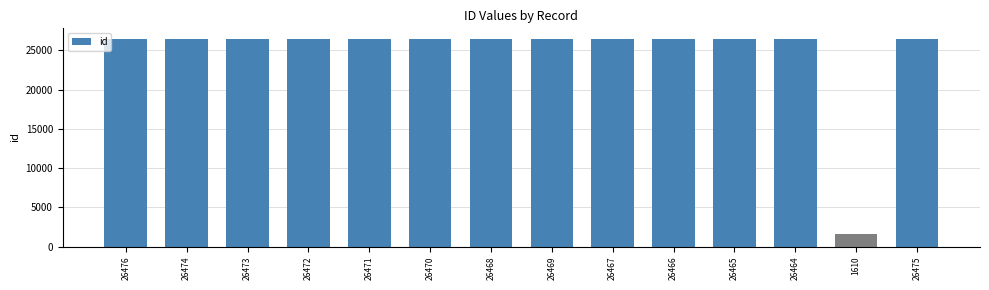

How many values are below 26470?

7